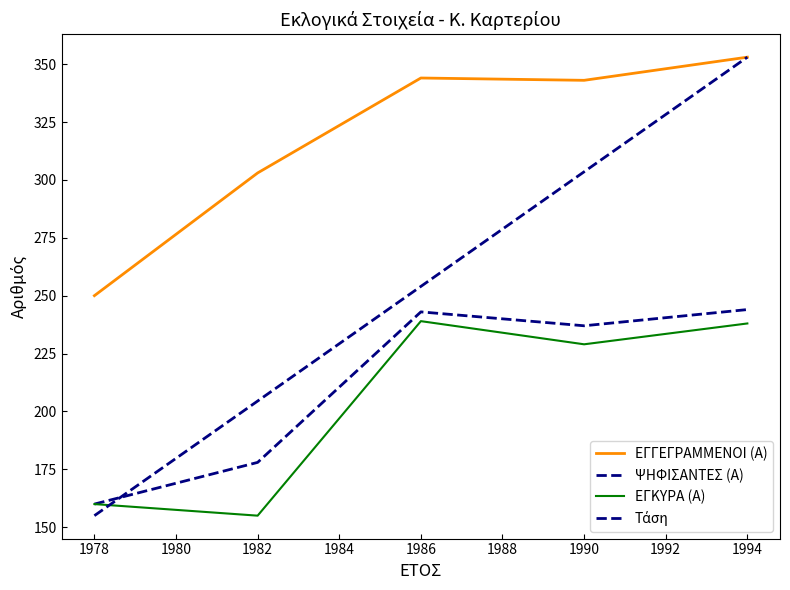

Is this an area chart (filled region under the line)?

No